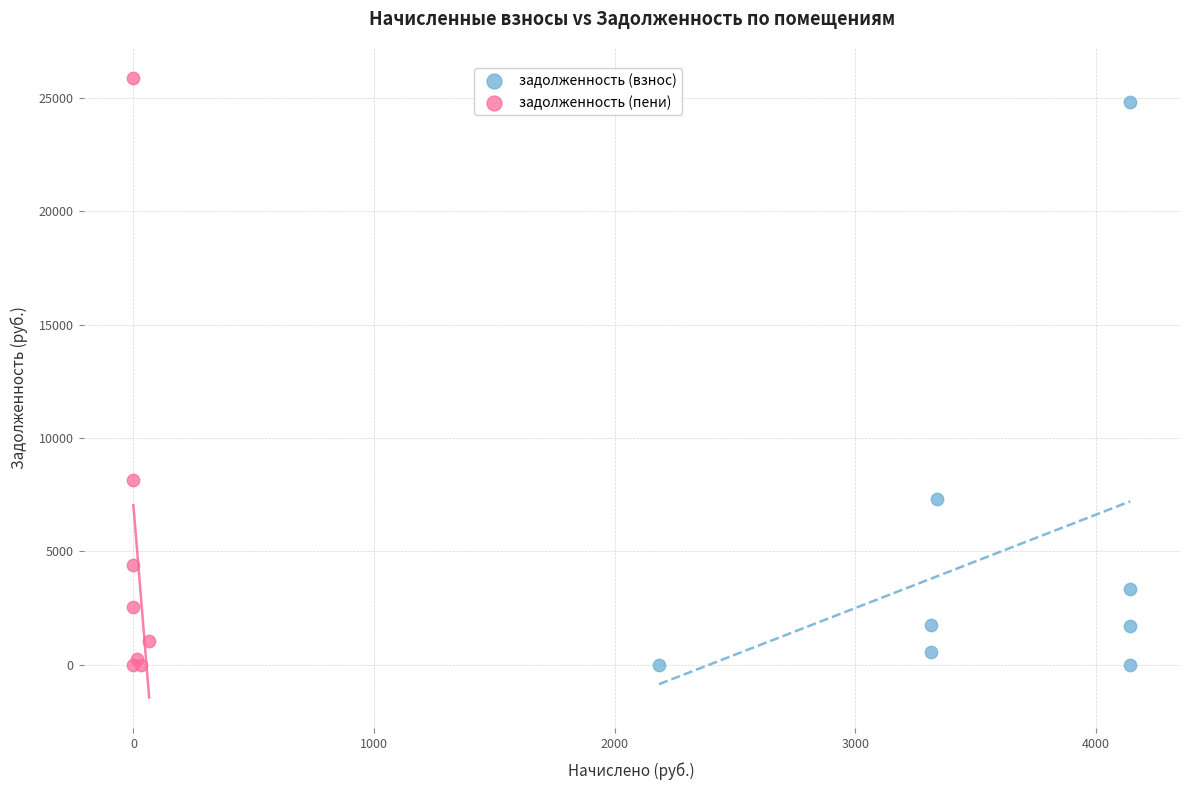

Which series reaches the maximum Y coordinate?

задолженность (пени)